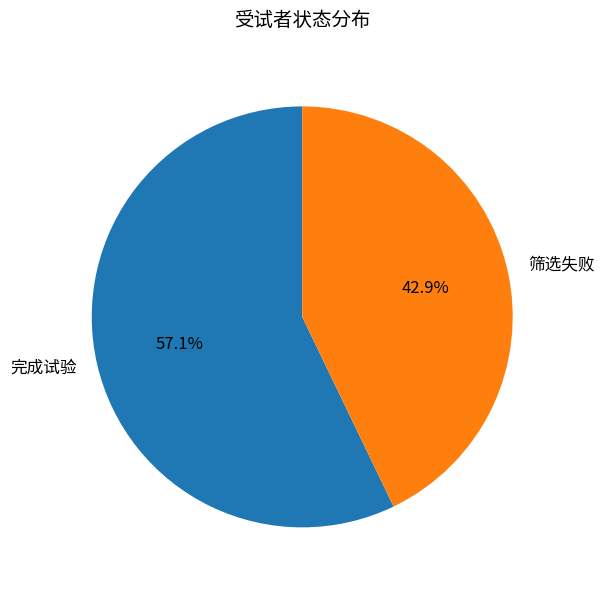

To the nearest percent, what is the difference between the 完成试验 and 筛选失败 slice percentages?

14%